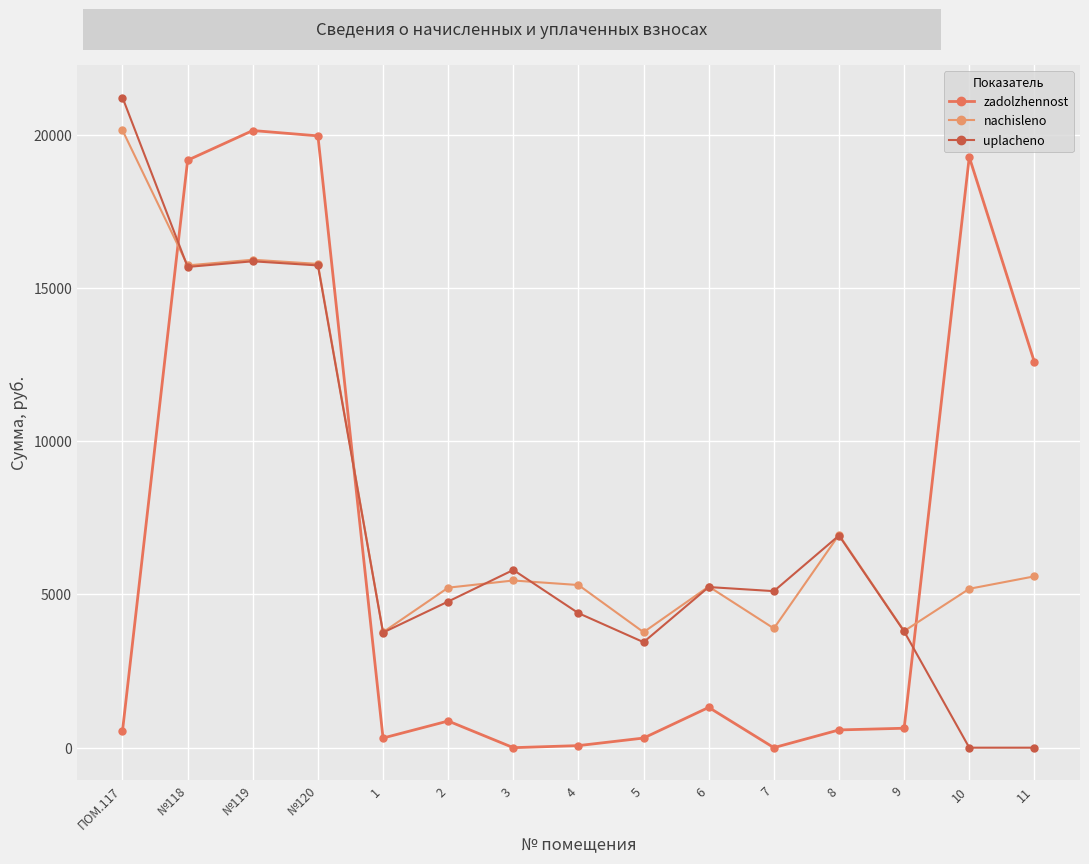

At 7, list the series in order from smallest to largest.

zadolzhennost, nachisleno, uplacheno